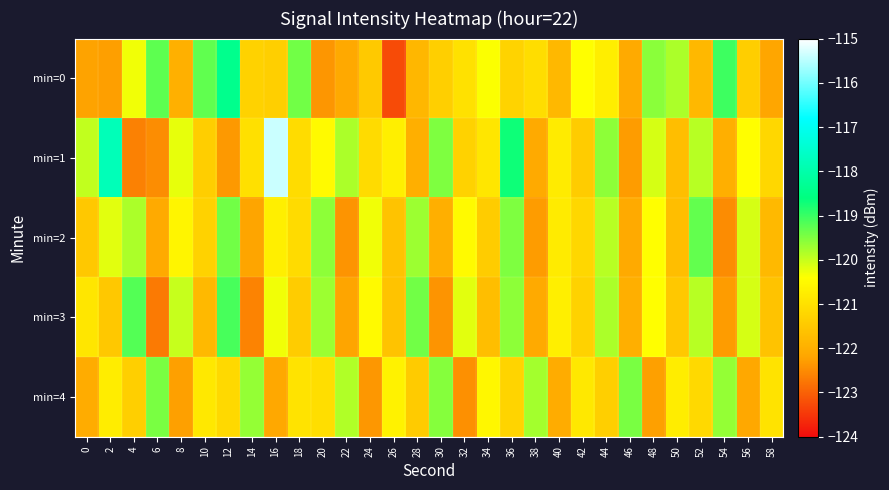

What is the difference between the highest and lowest values at 56?

2.1